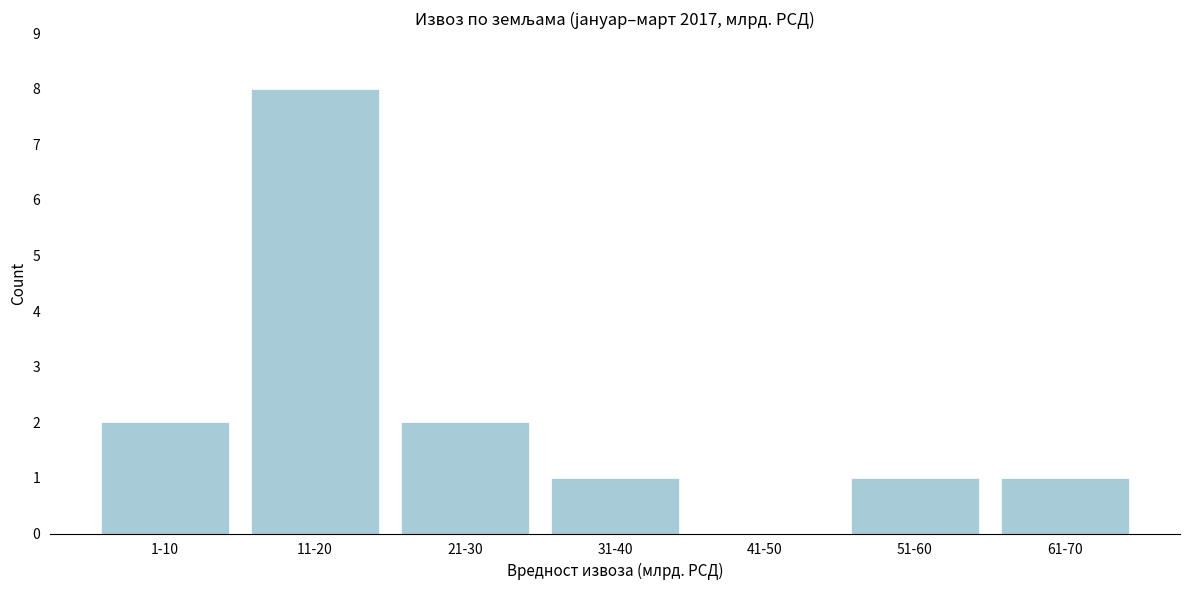

Reading right to left, what are all the values shown in this chart?

61-70=1	51-60=1	41-50=0	31-40=1	21-30=2	11-20=8	1-10=2